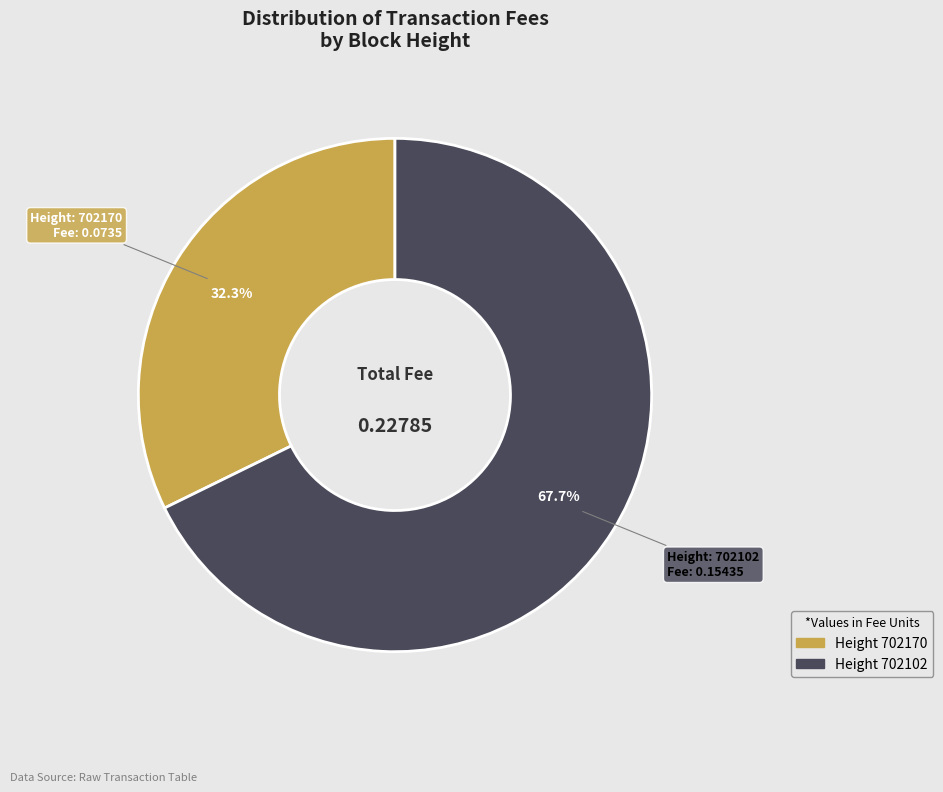

Does any single category account for the majority?

Yes